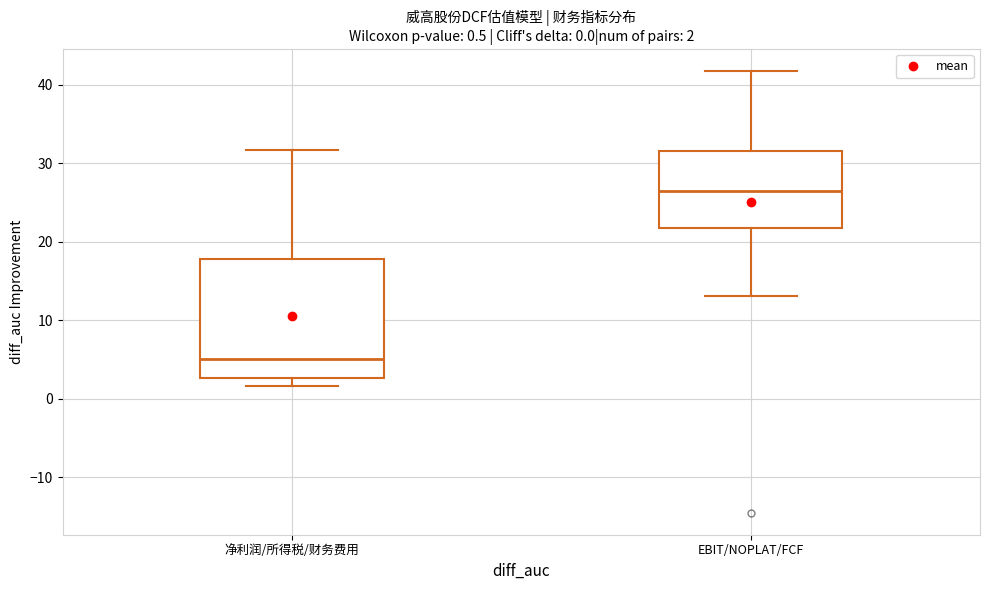

Which box has the lowest median line?

净利润/所得税/财务费用